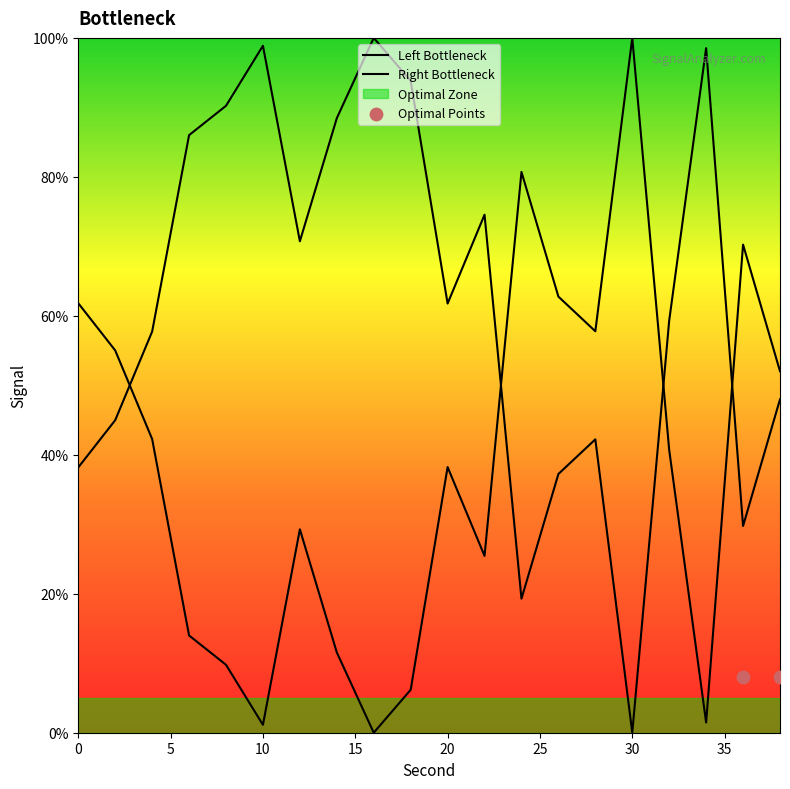

Approximately how many times larger is the value at 24 compared to 38?

1.6